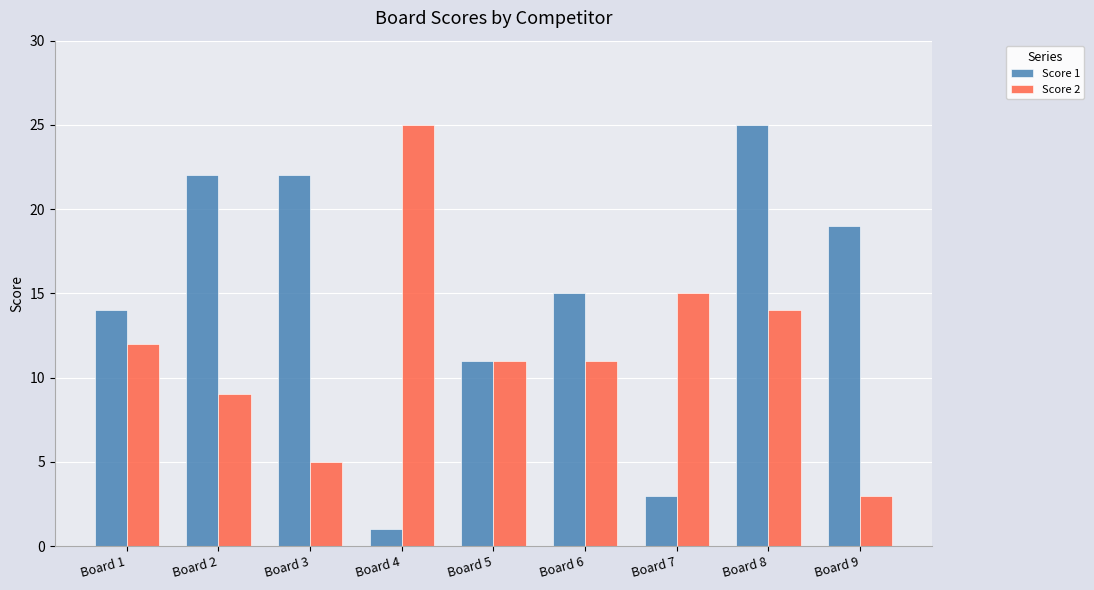

Reading left to right, transcribe all the data shown in this chart.

Score 1: 14	22	22	1	11	15	3	25	19
Score 2: 12	9	5	25	11	11	15	14	3